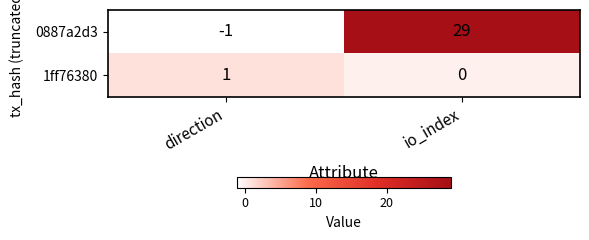

Between direction and io_index, which series saw the biggest shift?

0887a2d3